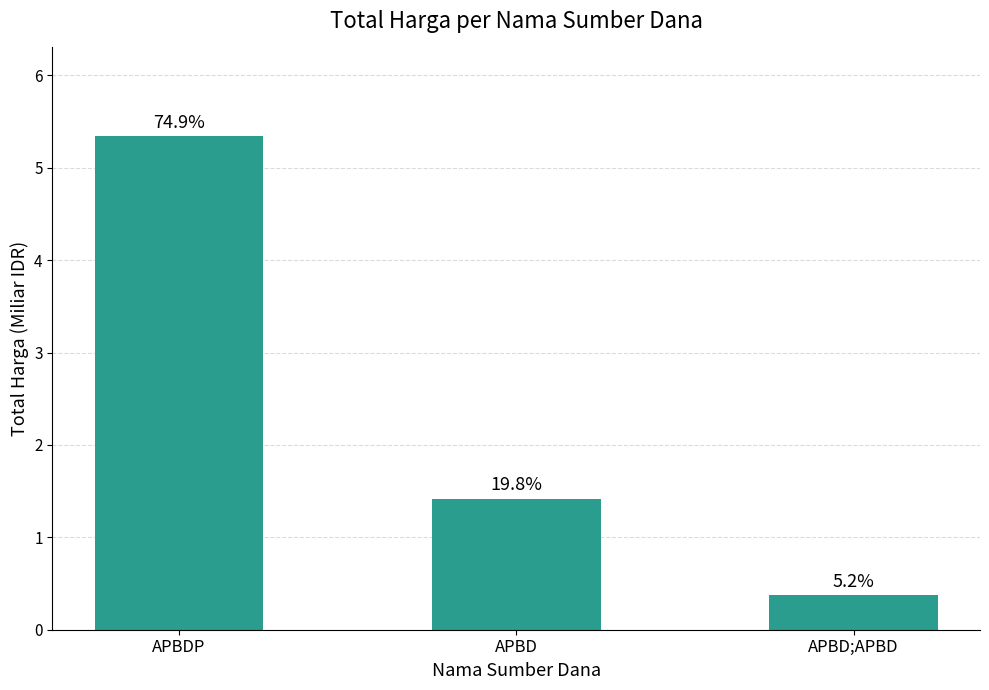

How many distinct data groups are displayed?

1